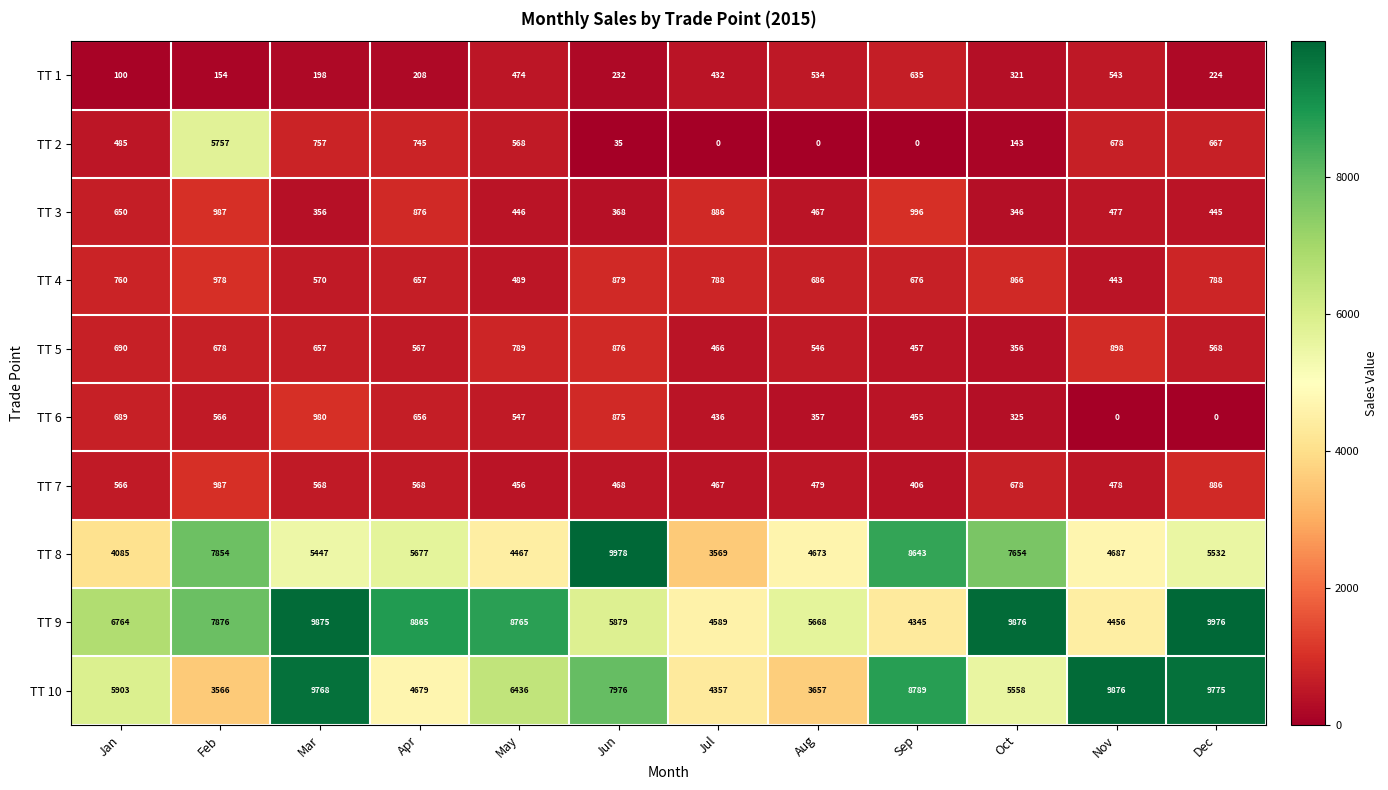

What is the difference between the maximum and minimum values in the ТТ 5 series?

542